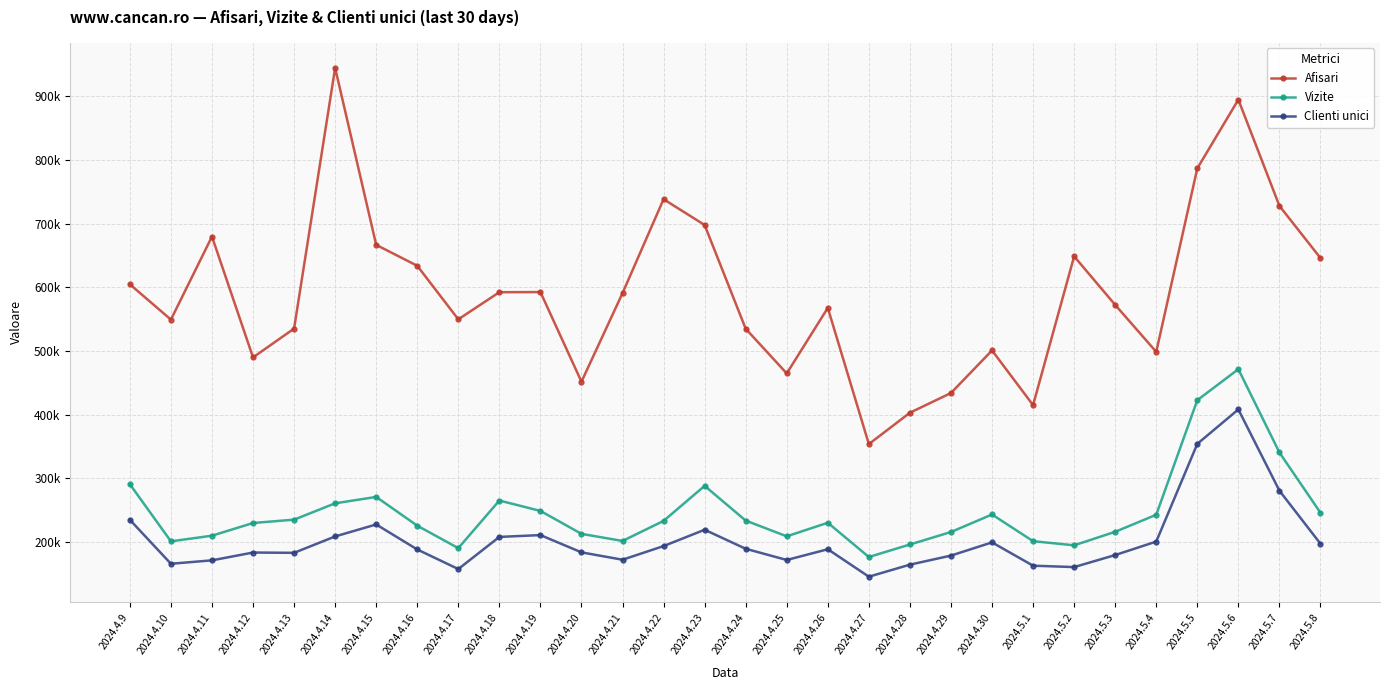

Does the chart have visible grid lines?

Yes